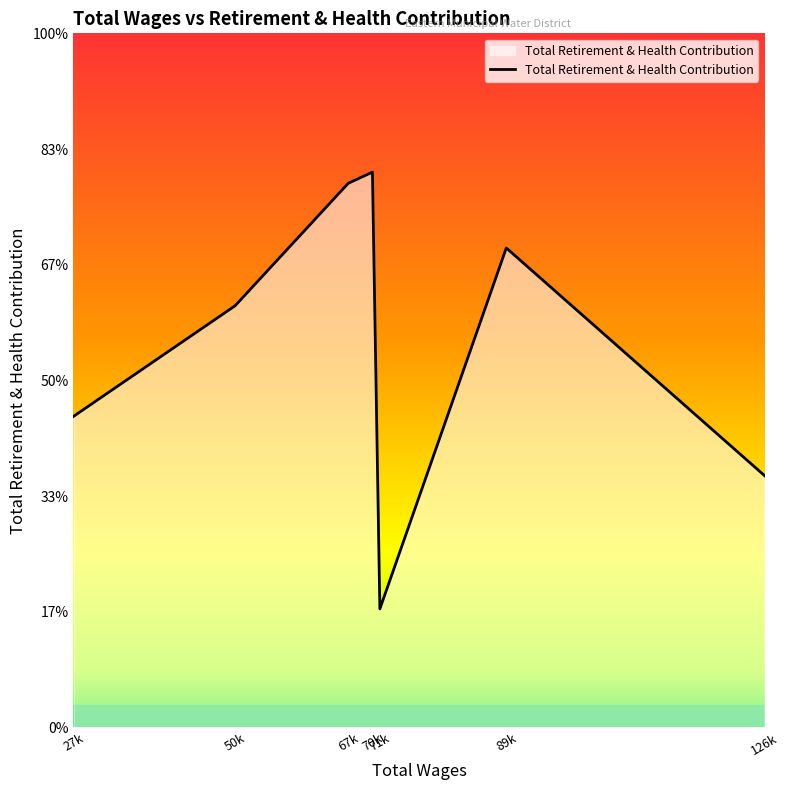

Count the number of categories in the chart.

7